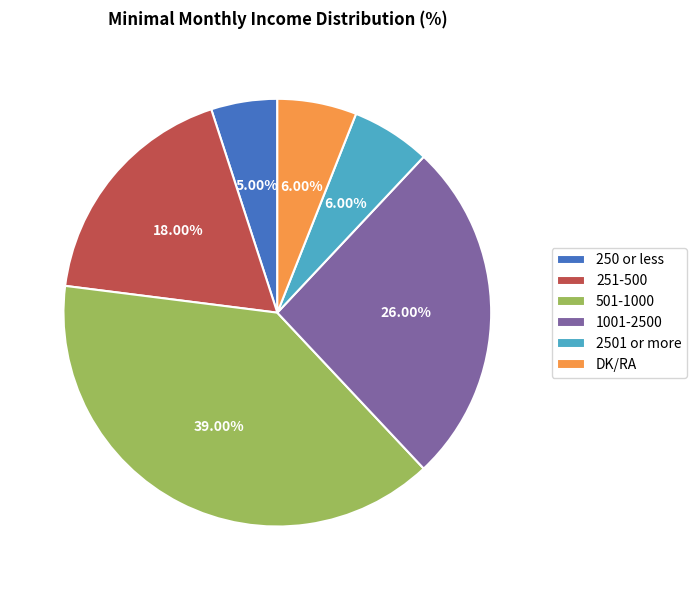

What percentage is the 251-500 slice, to the nearest percent?

18%